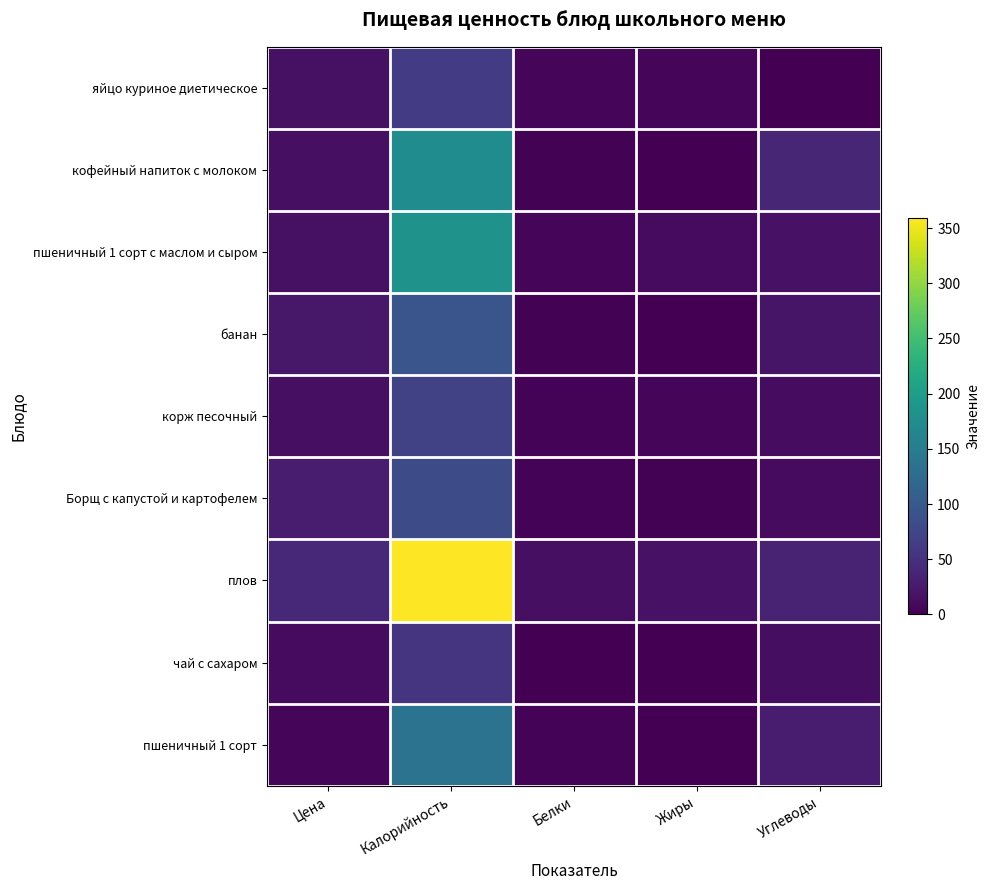

Count the number of categories in the chart.

5